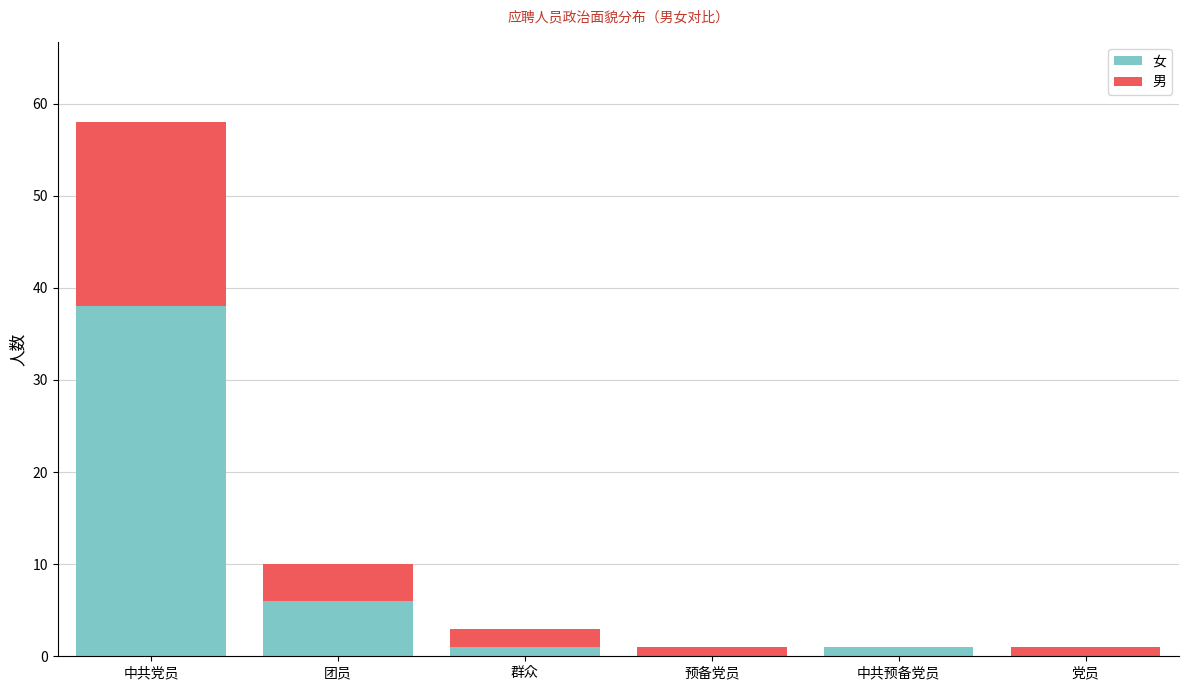

What is the highest value of the 女 series?

38